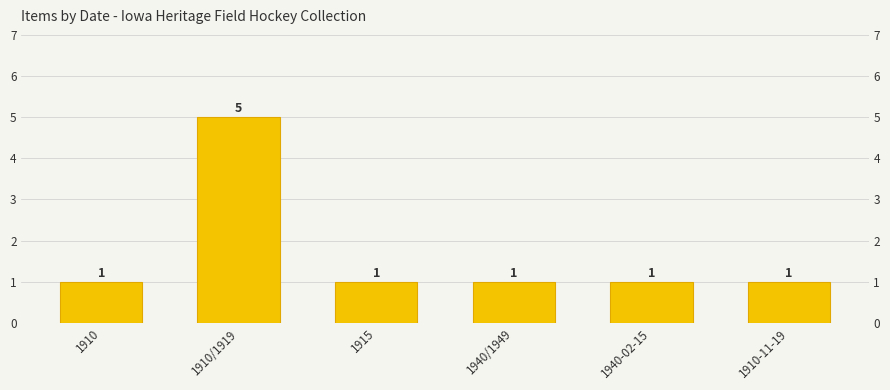

Reading right to left, what are all the values shown in this chart?

1910-11-19=1	1940-02-15=1	1940/1949=1	1915=1	1910/1919=5	1910=1